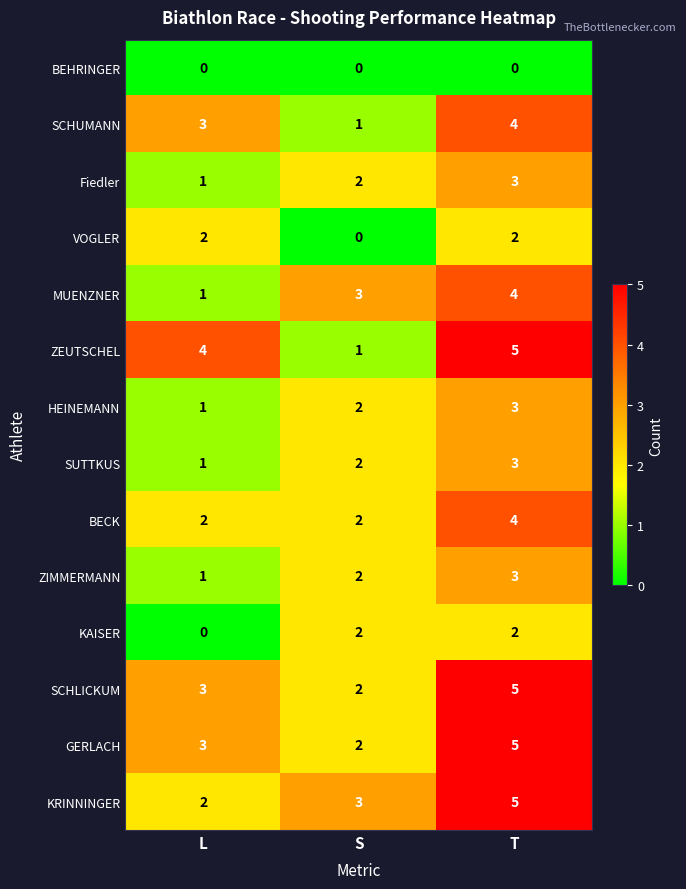

Which series changed the most between S and T?

ZEUTSCHEL